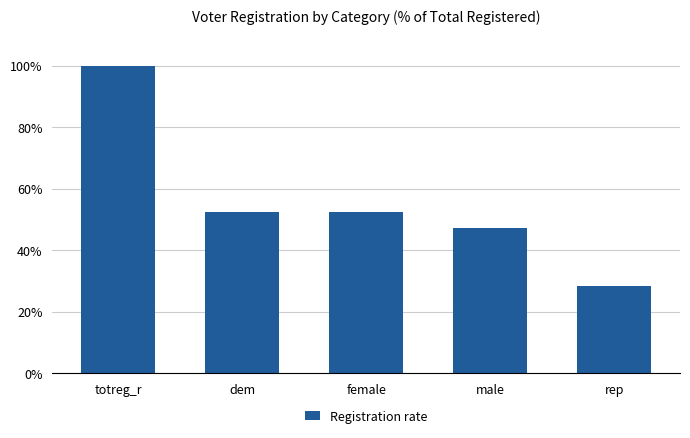

How many bars are there in total?

5